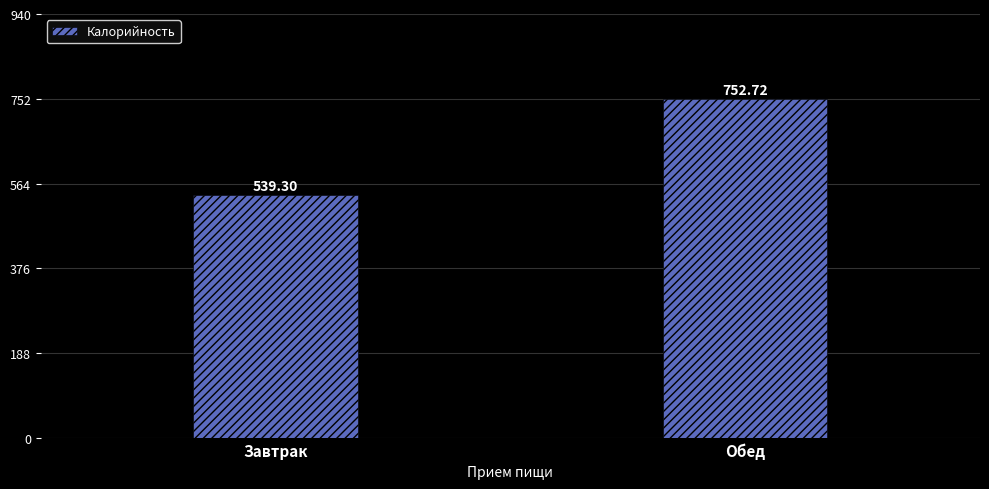

Does the chart contain stacked bars?

No